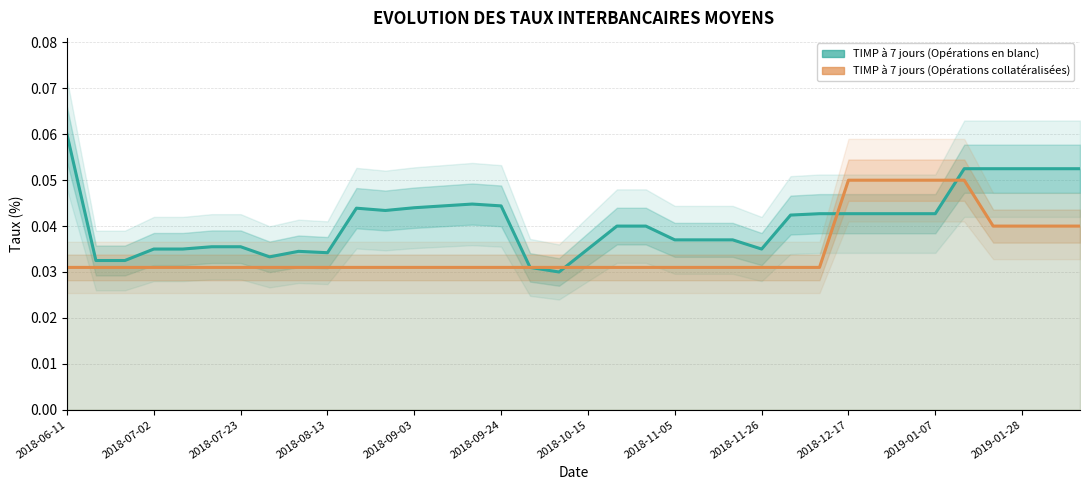

Which category has the highest value in the TIMP à 7 jours (Opérations collatéralisées) series?

2018-12-17